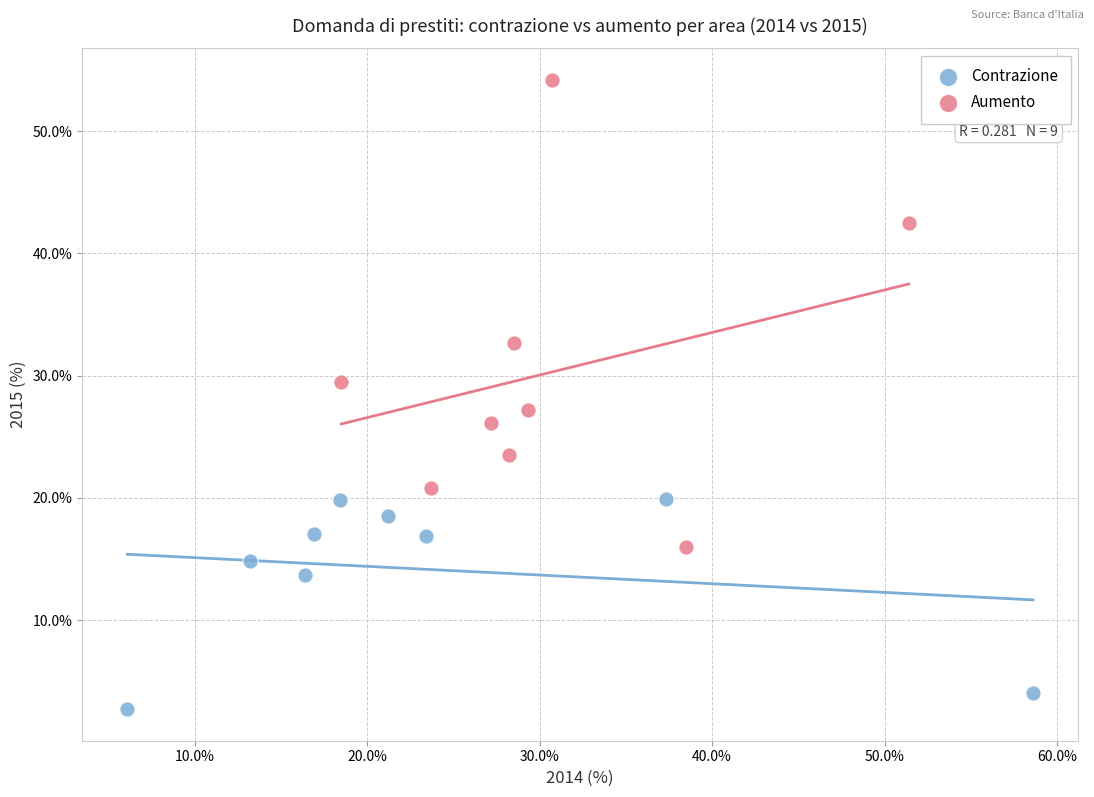

What are all the series names shown in the legend?

Contrazione, Aumento